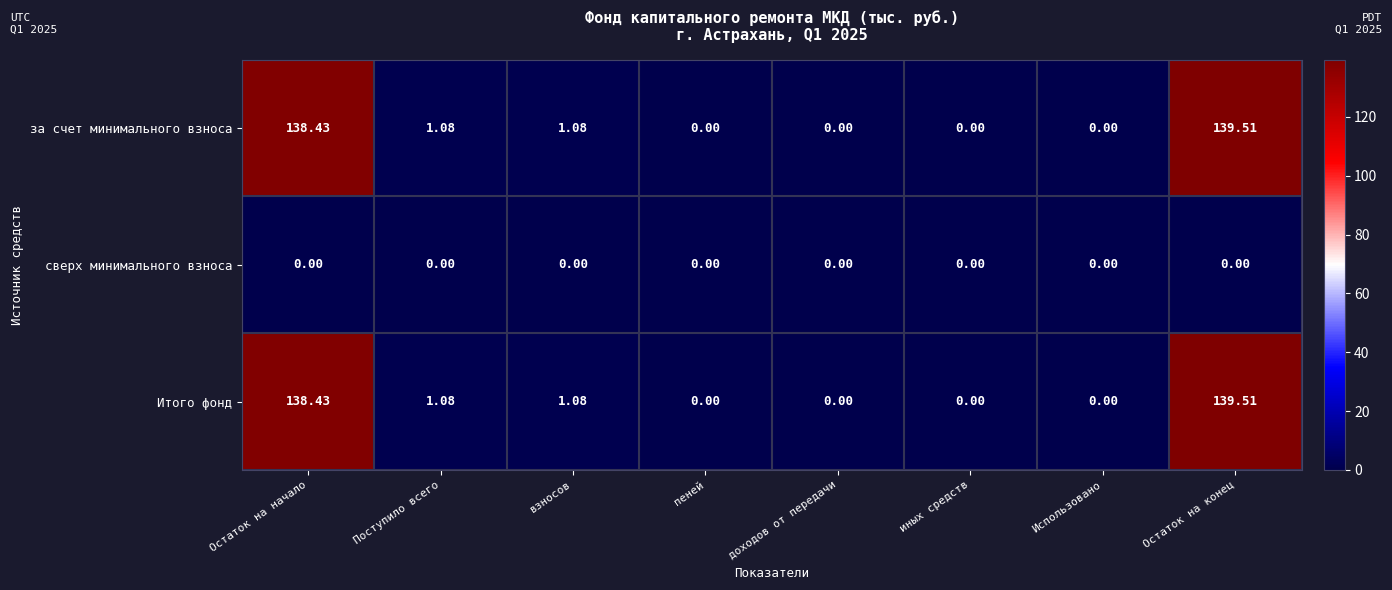

Where does the за счет минимального взноса series first go above 1?

Остаток на начало